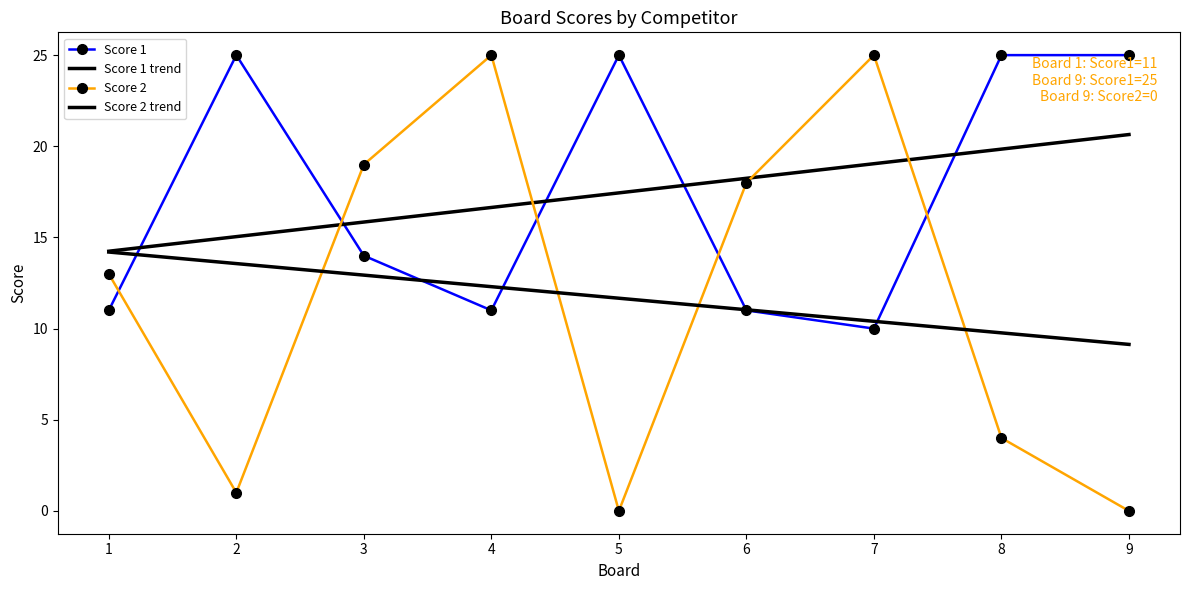

How many data points does each series have?

9